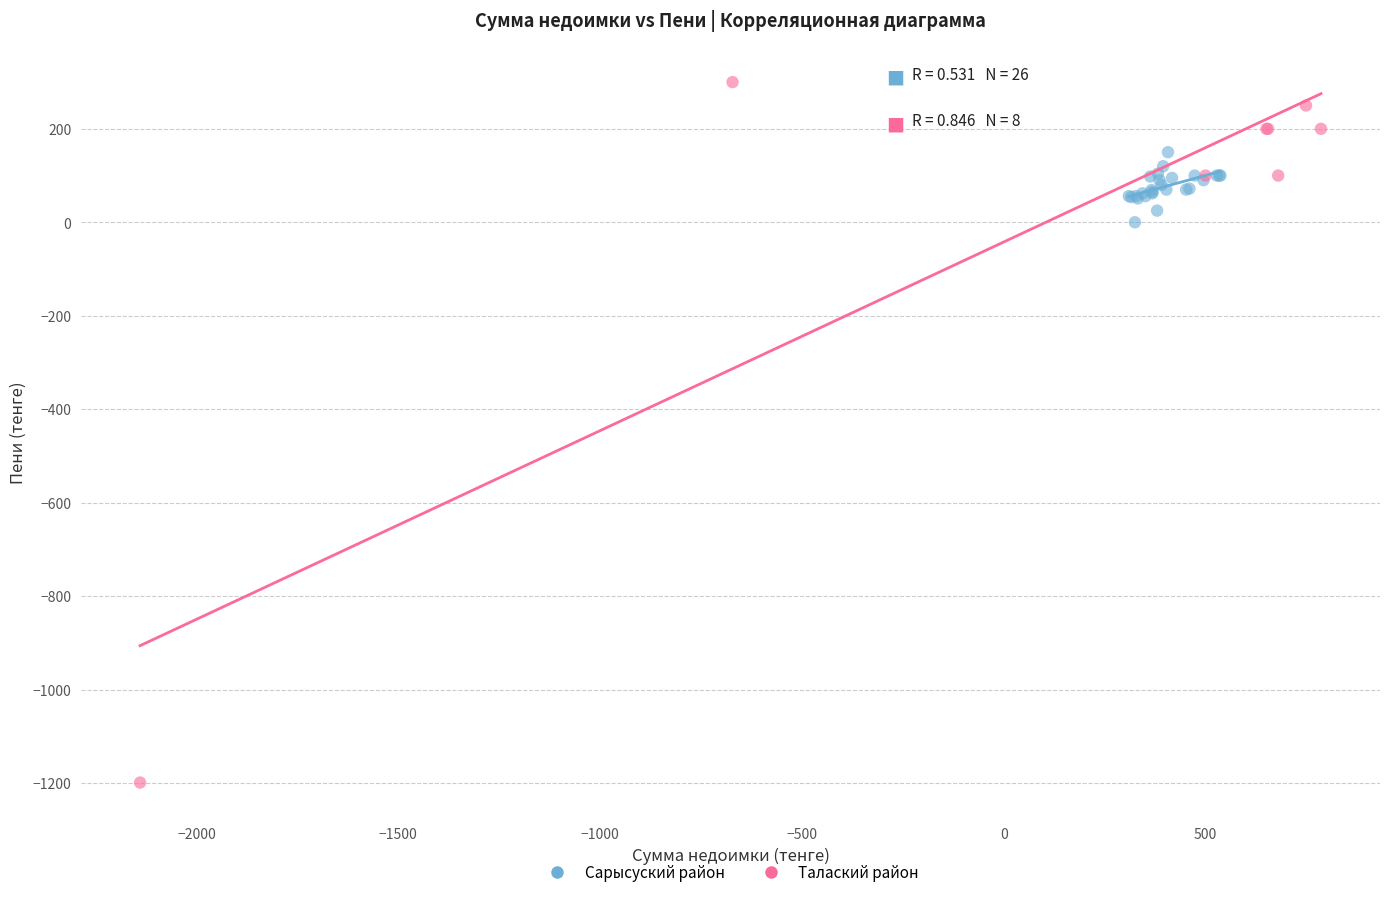

Which series contains the highest Y value?

Талаский район